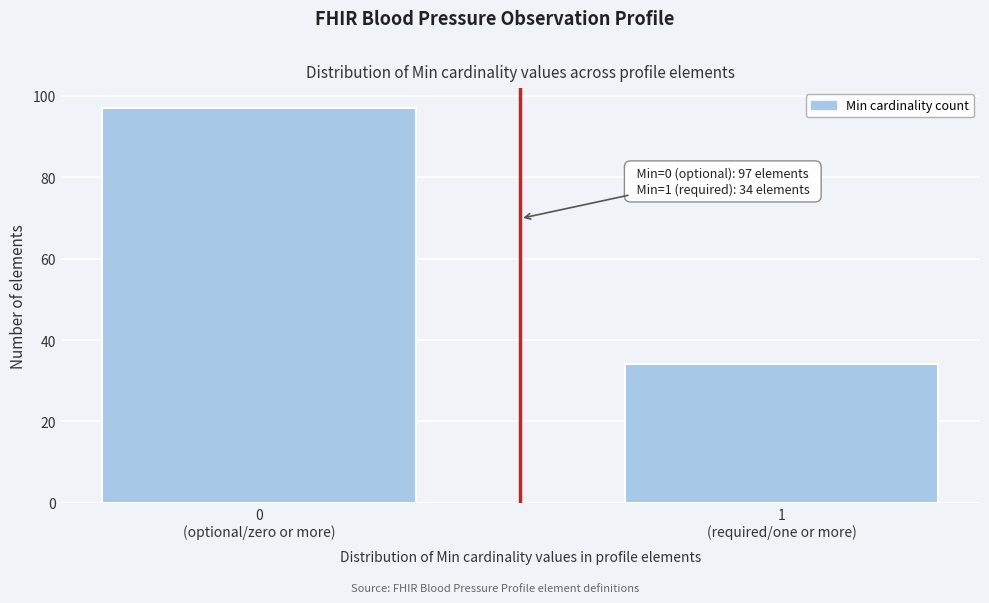

Reading right to left, transcribe all the data shown in this chart.

34	97